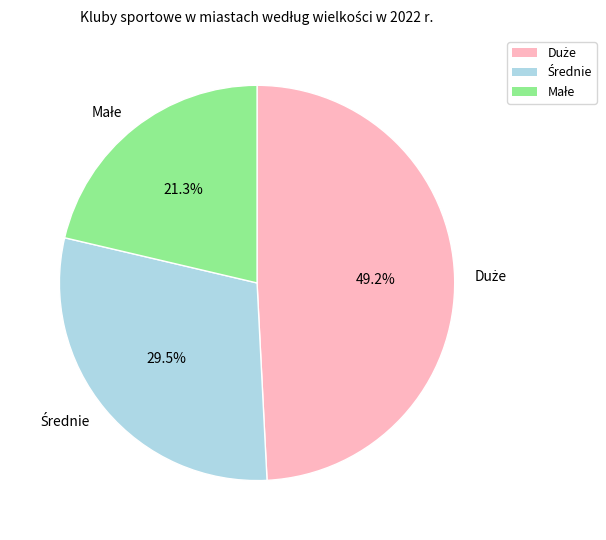

To the nearest percent, what is the average slice percentage?

33%